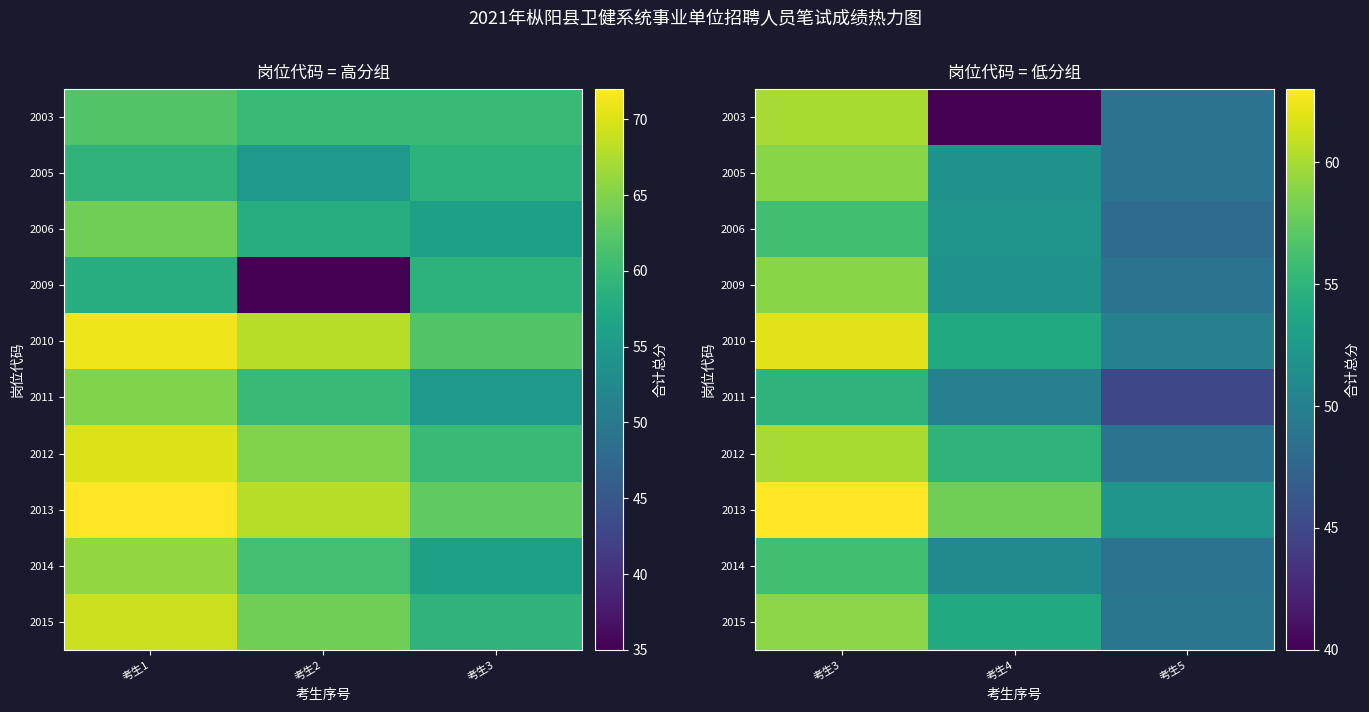

Which series has the largest total across all categories?

2013